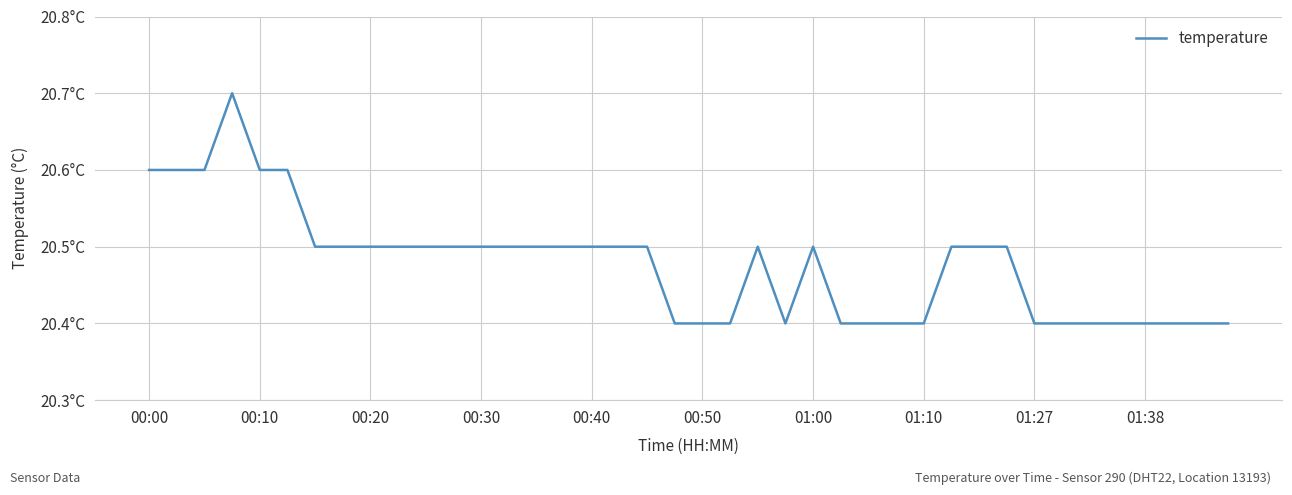

Does the chart display data point markers on the line(s)?

No